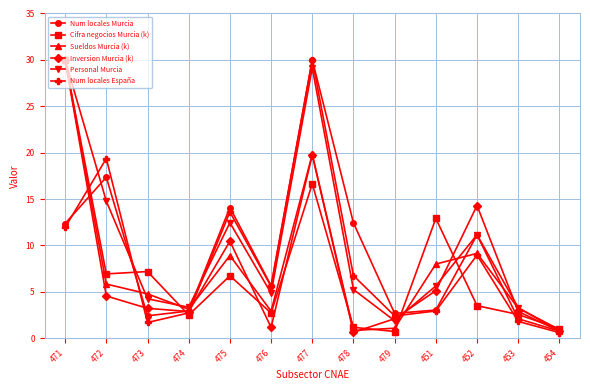

True or false: Cifra negocios Murcia (k) has more than 2 interior local peaks.

True